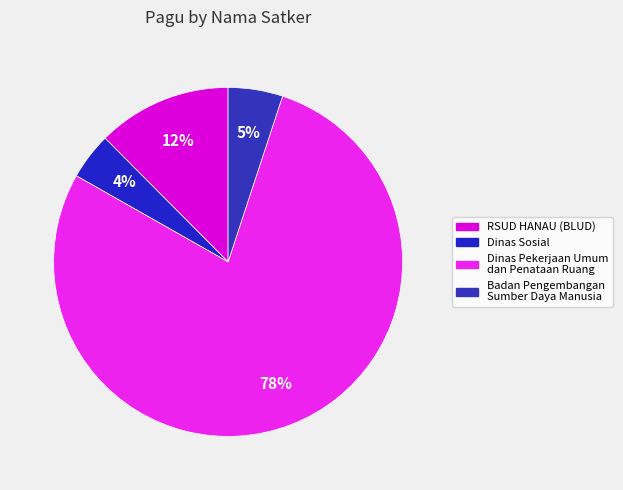

Rank the categories by value from highest to lowest.

Dinas Pekerjaan Umum dan Penataan Ruang, RSUD HANAU (BLUD), Badan Pengembangan Sumber Daya Manusia, Dinas Sosial